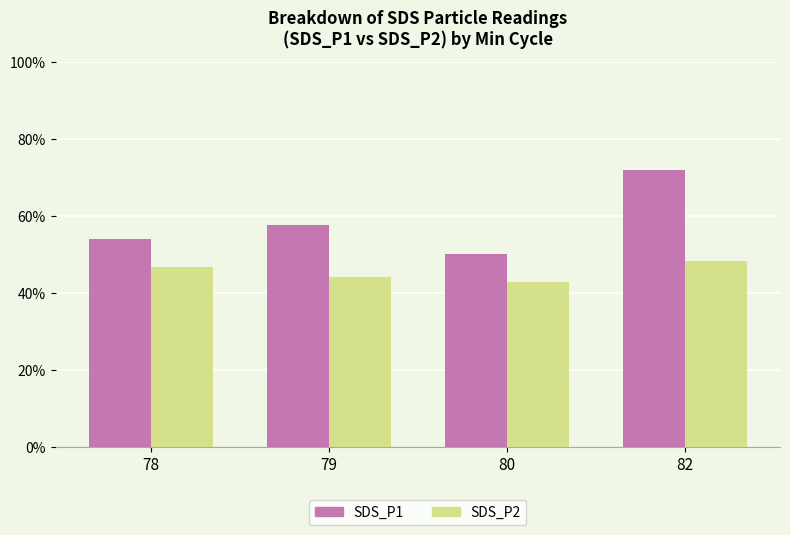

What are all the series names shown in the legend?

SDS_P1, SDS_P2